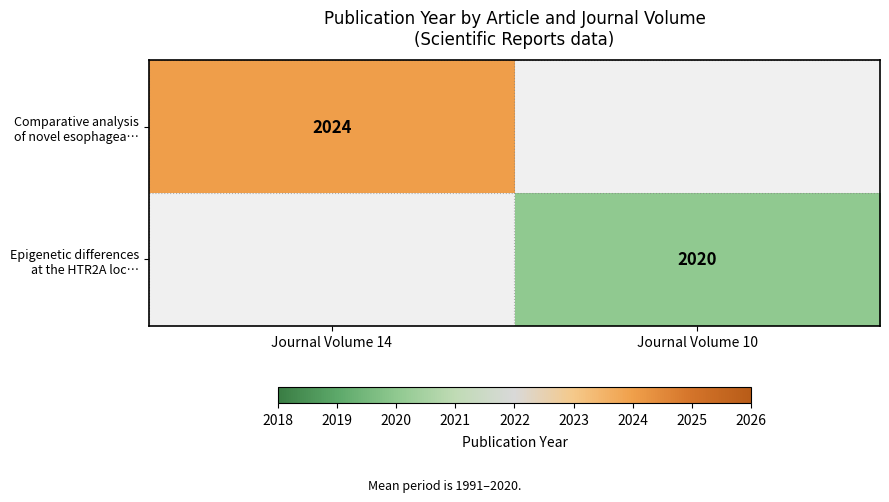

At how many categories does at least one series exceed 2022?

1